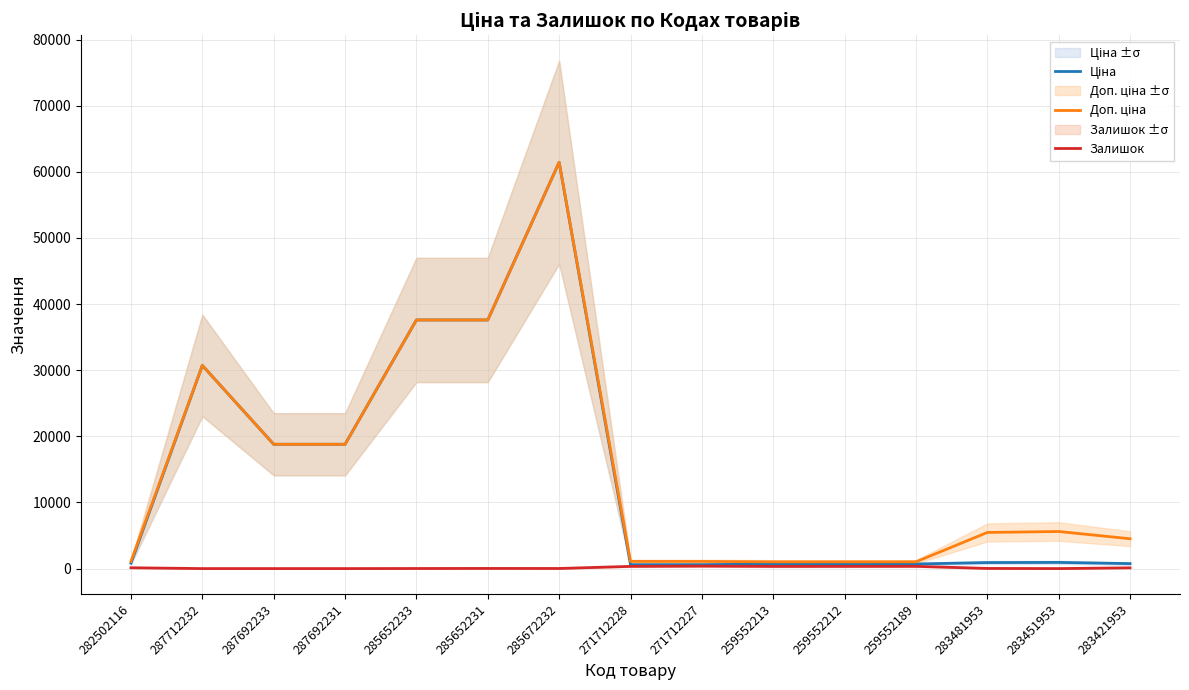

True or false: Ціна and Доп. ціна cross at least once.

False